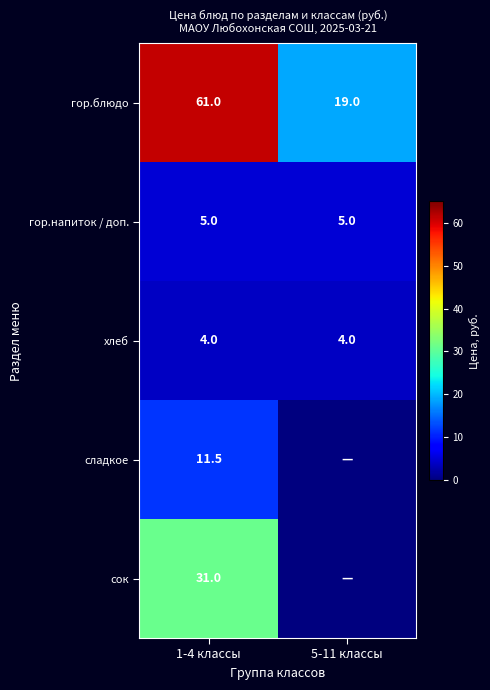

What is the average value of the гор.блюдо series?

40.0